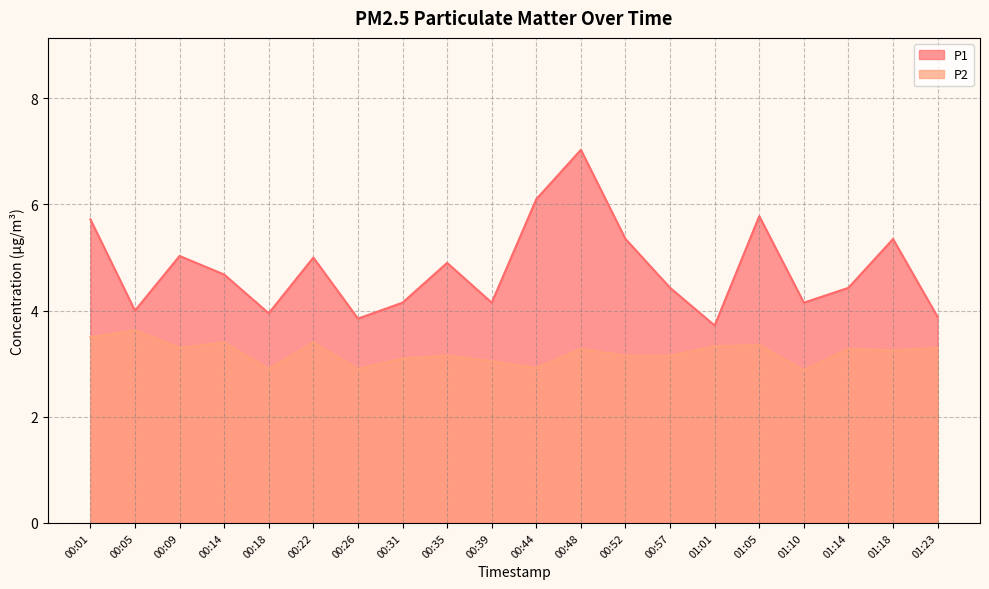

How many series are shown in this chart?

2